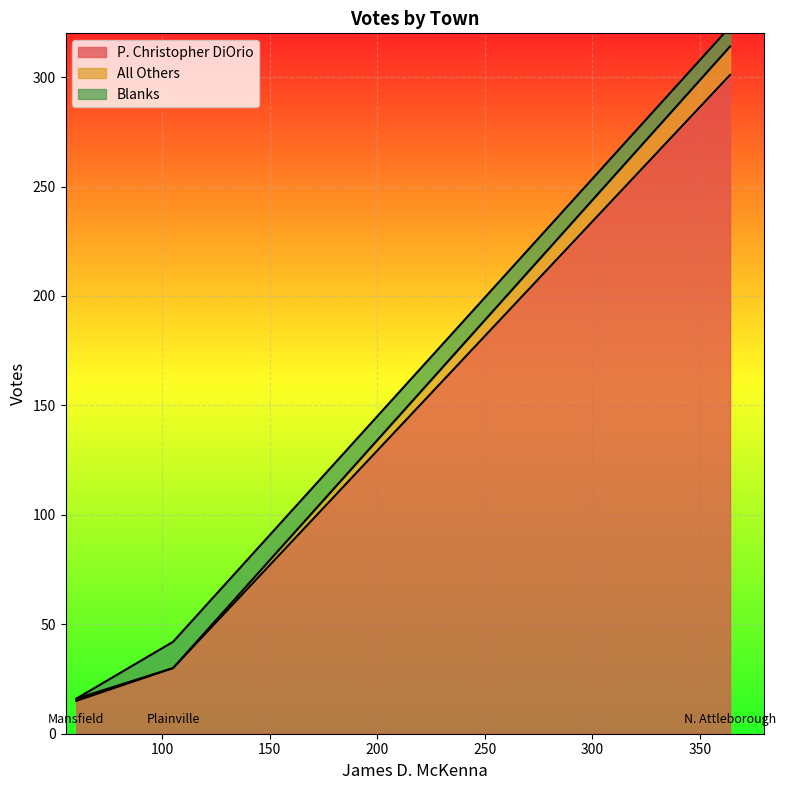

Is the value of P. Christopher DiOrio at Mansfield greater than the value of All Others at Plainville?

Yes